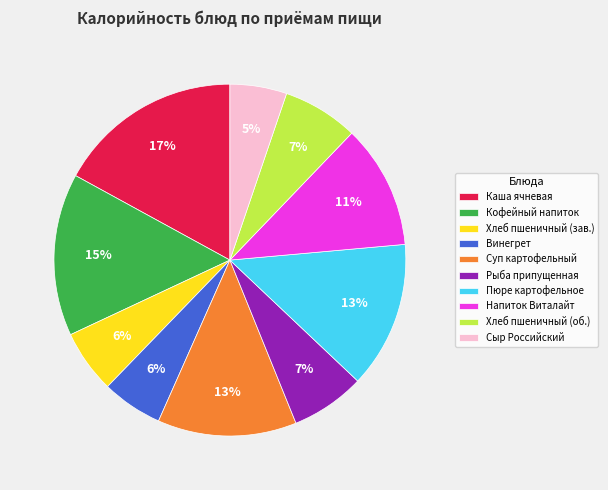

Do Кофейный напиток and Винегрет together represent more than half of the pie?

No